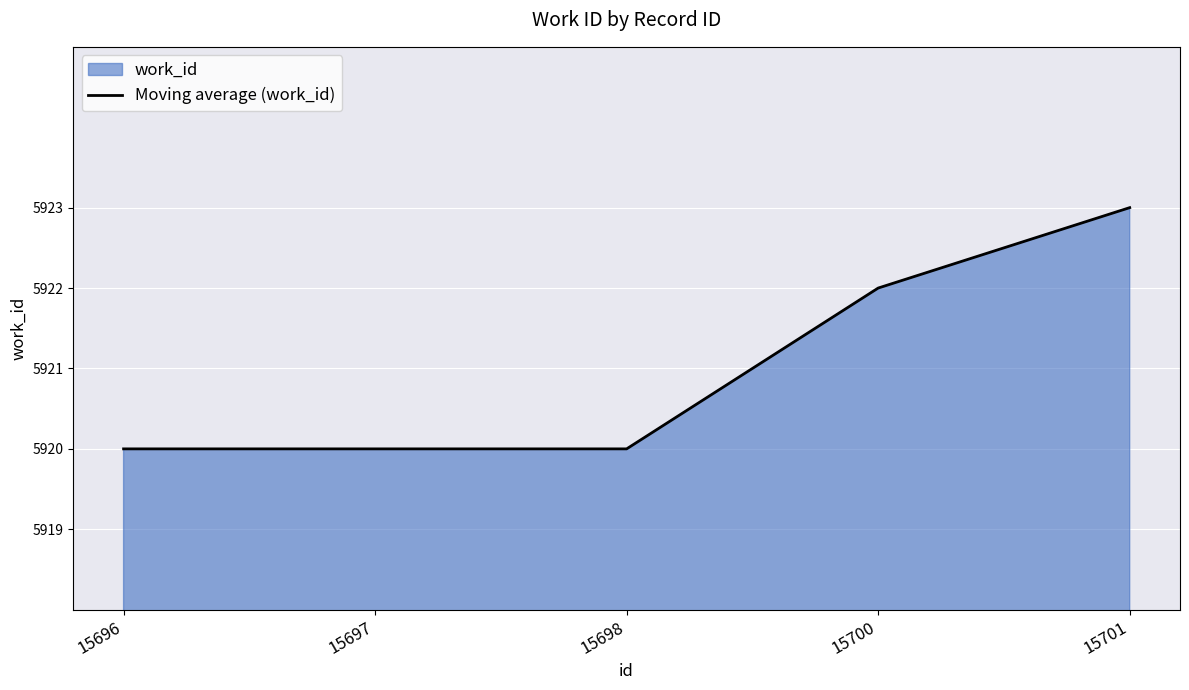

How many lines are shown in the chart?

1